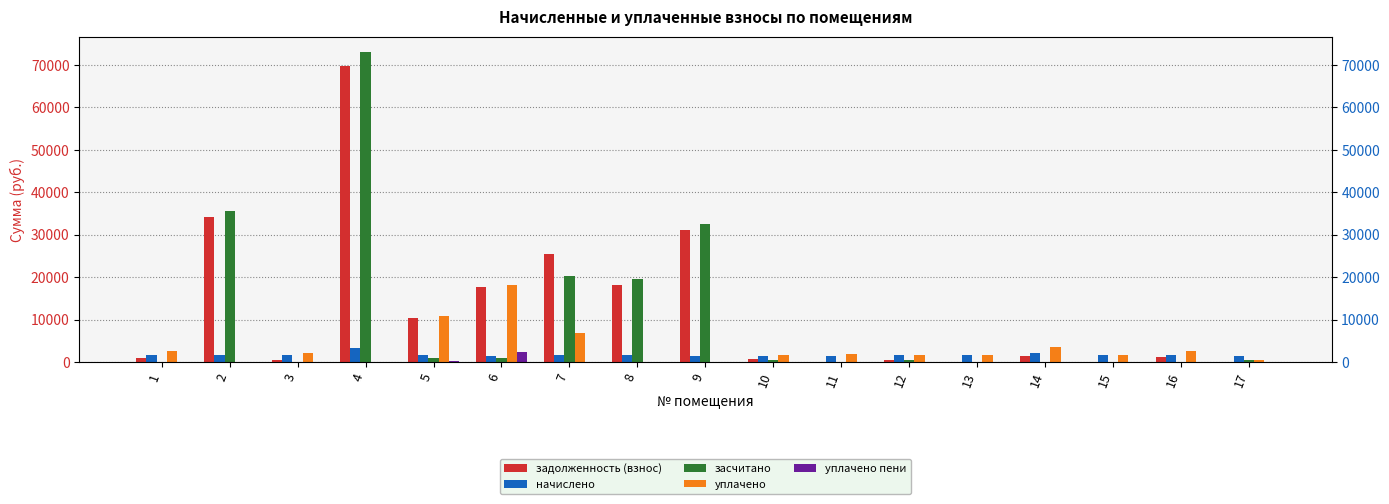

How many bars are there in total?

85